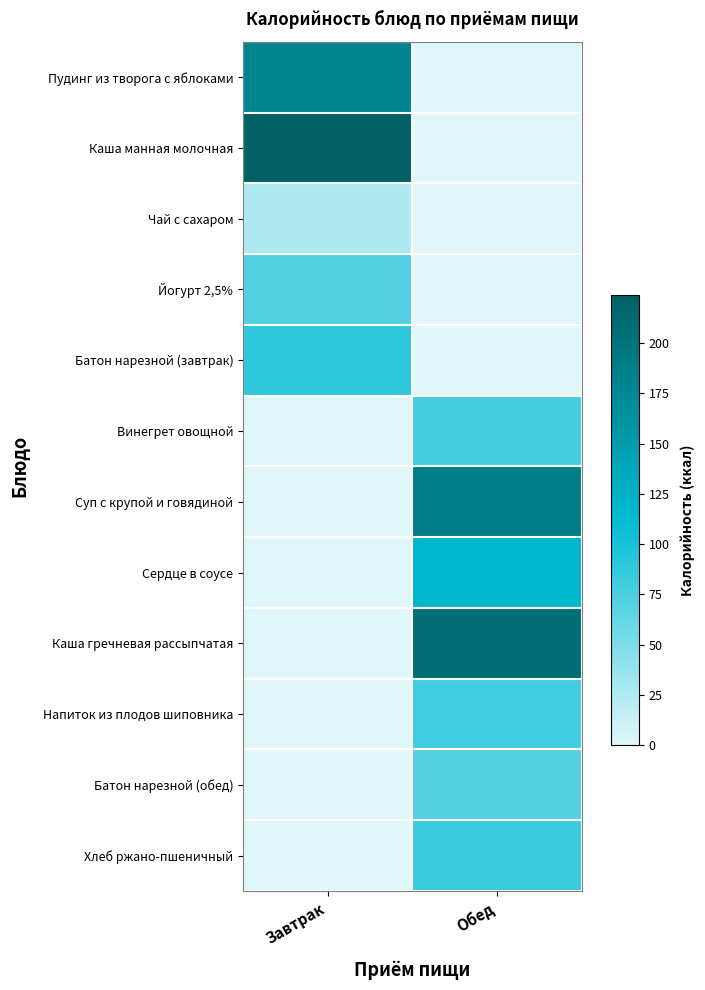

At which category is the sum across all series the highest?

Обед